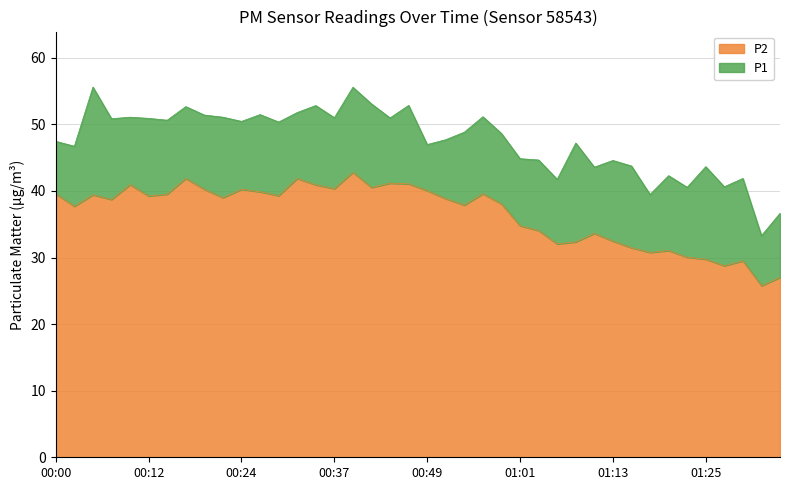

At which category does P2 reach its first local peak?

00:05